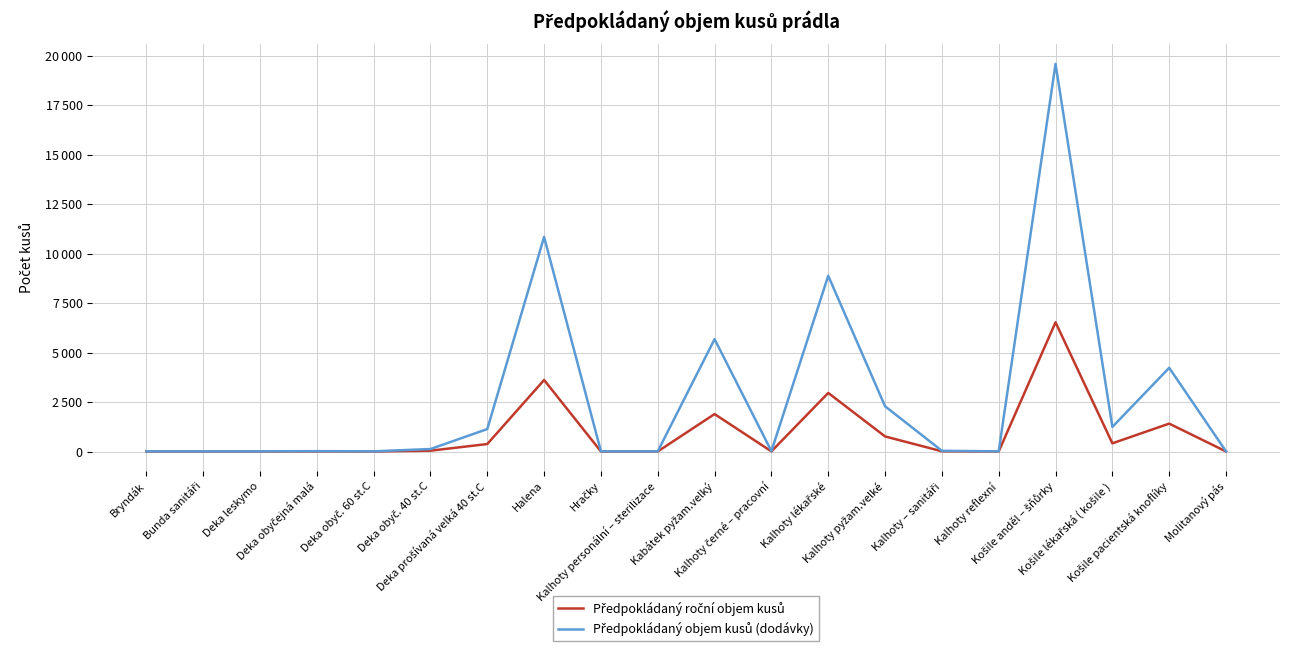

Is this an area chart (filled region under the line)?

No